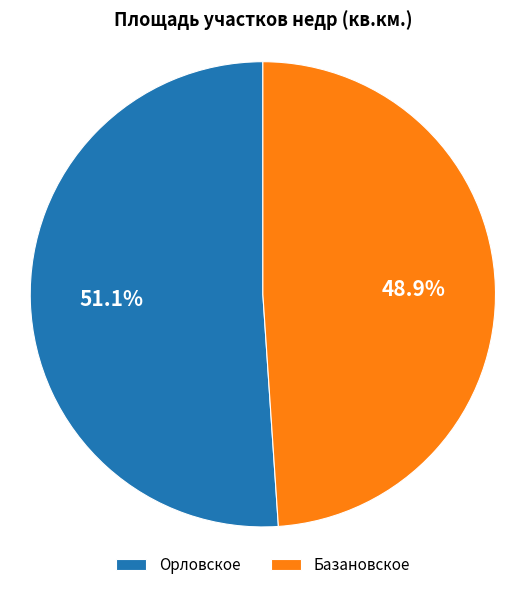

What is the total percentage of Орловское and Базановское?

100.0%